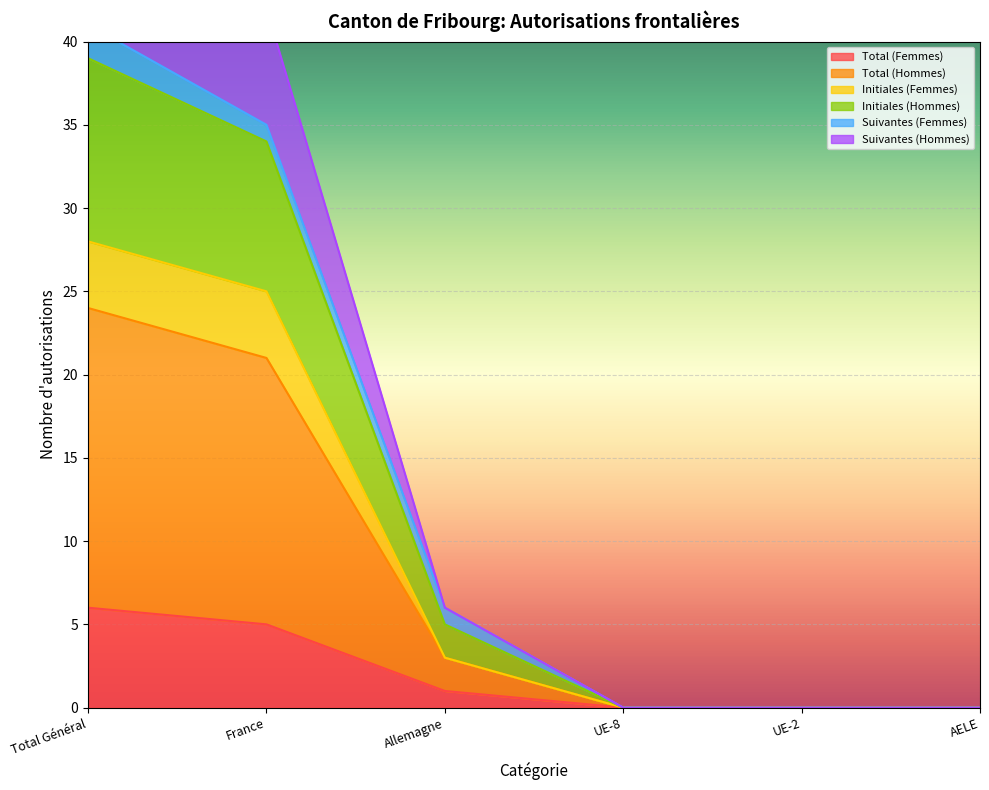

True or false: Total (Femmes) has a value of 6 at Total Général.

True